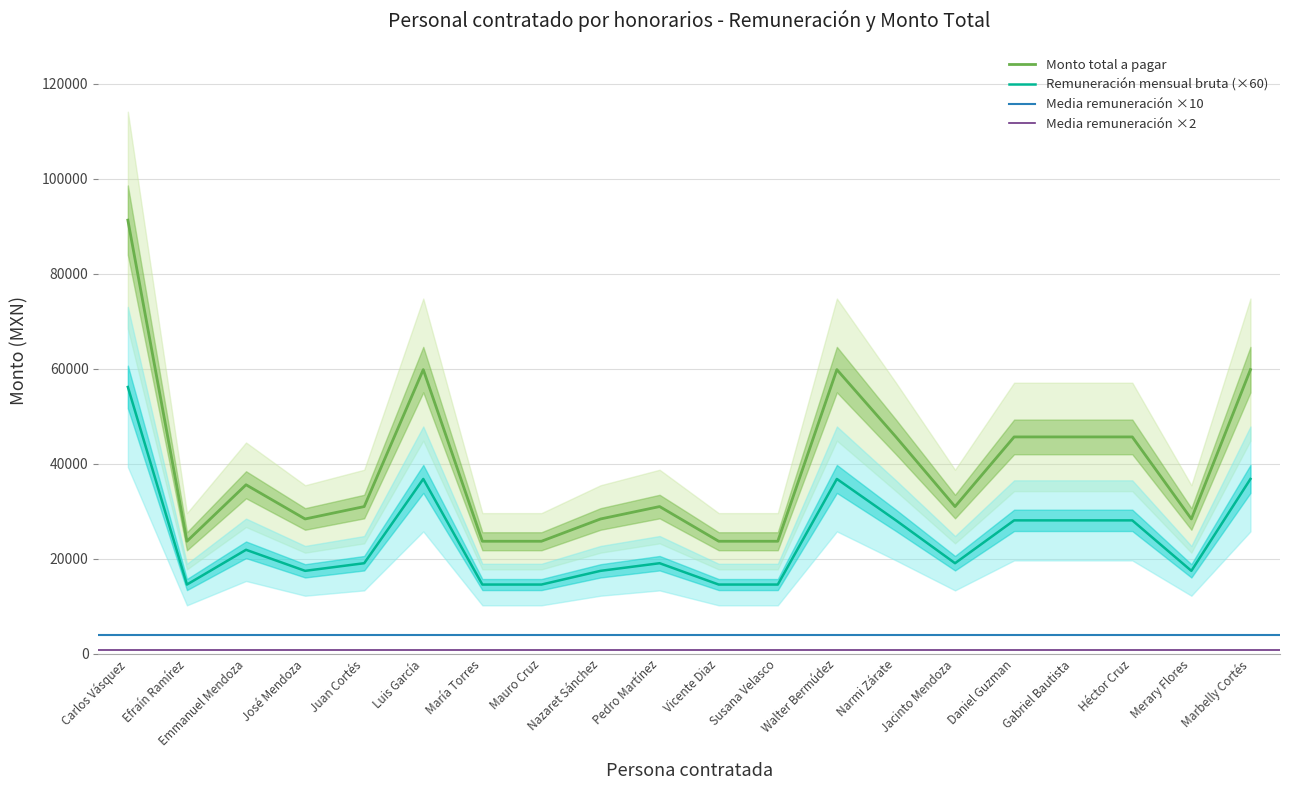

At which category does Remuneración mensual bruta reach its first local peak?

Emmanuel Mendoza